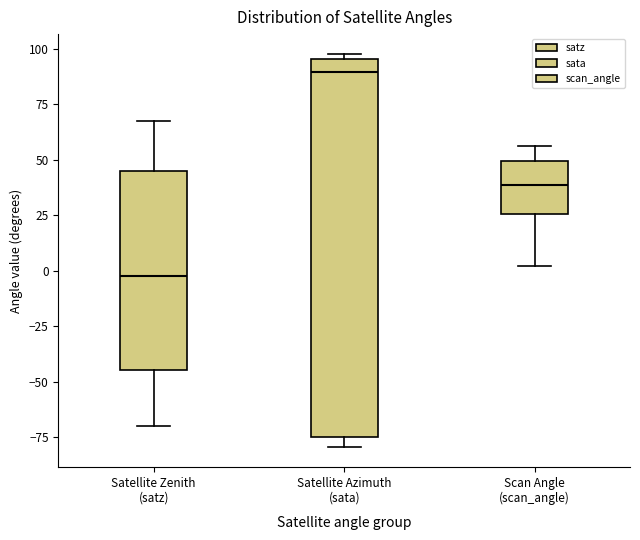

Reading left to right, read every box against the y-axis: the position of its median line, the range the box covers, and the ends of its whiskers. The values are not printed on the chart, so give them approximately, as read against the axis.

Satellite Zenith (satz): median -5, box -45 to 45, whiskers -70 to 65
Satellite Azimuth (sata): median 90, box -75 to 95, whiskers -80 to 100
Scan Angle (scan_angle): median 40, box 25 to 50, whiskers 0 to 55